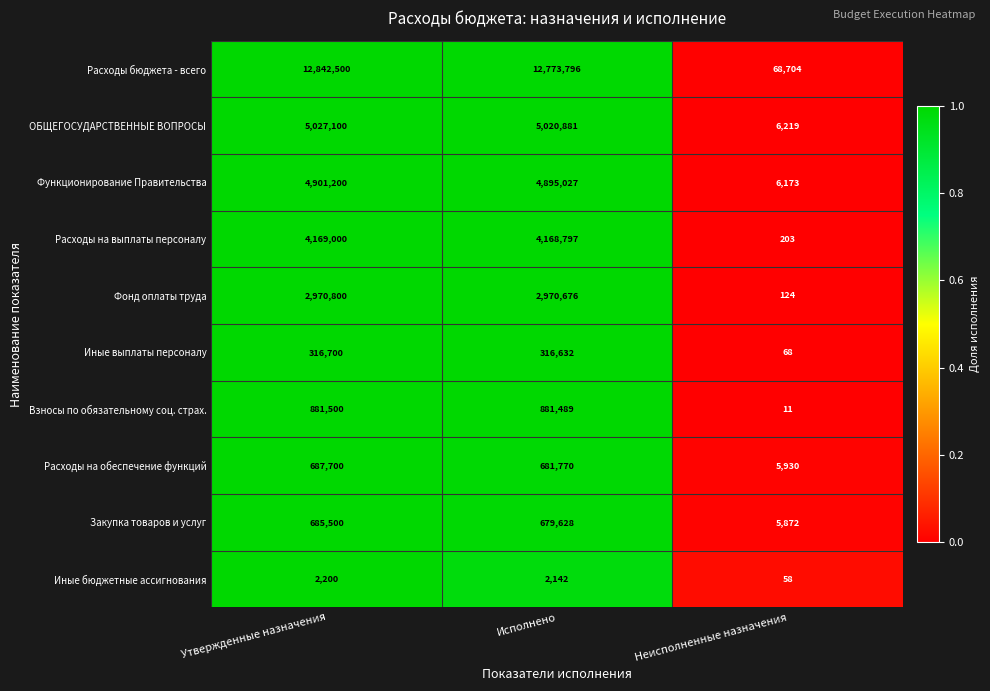

What is the smallest value displayed?

11